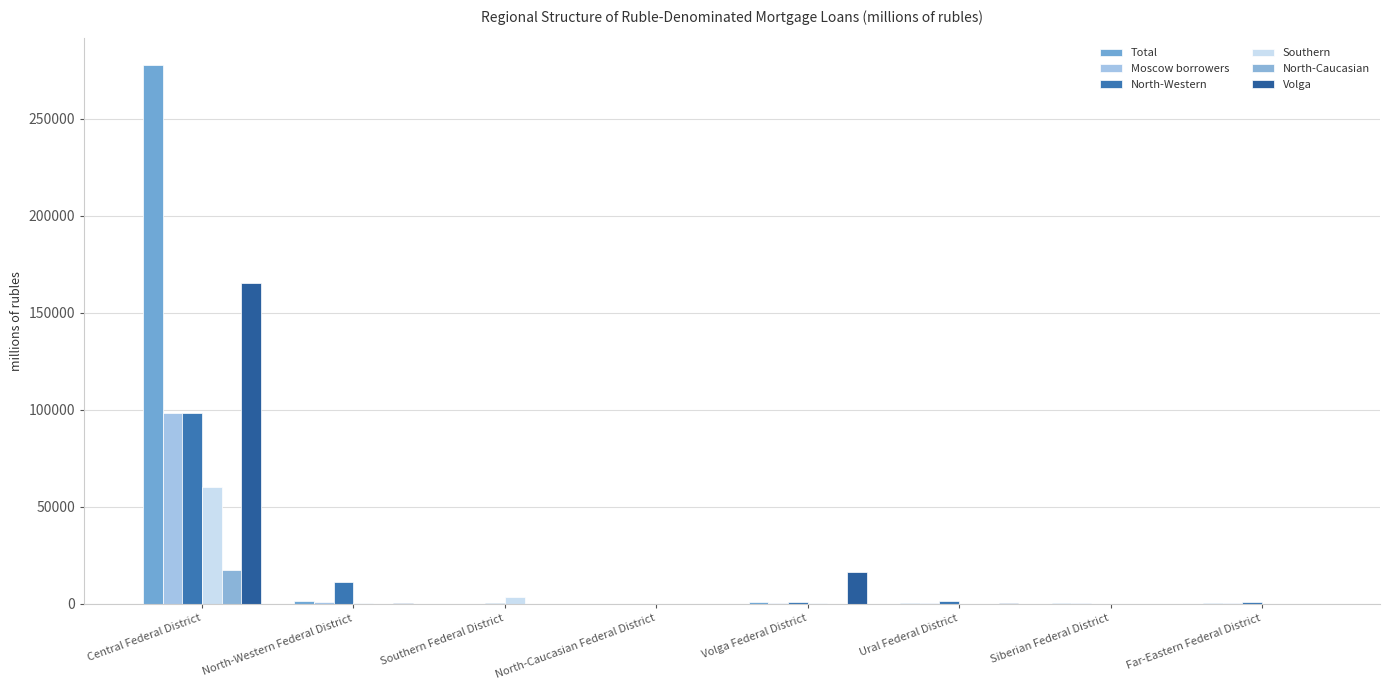

Reading right to left, extract all data points from this chart.

Total: Far-Eastern Federal District=402	Siberian Federal District=346	Ural Federal District=485	Volga Federal District=682	North-Caucasian Federal District=0	Southern Federal District=79	North-Western Federal District=1659	Central Federal District=277625
Moscow borrowers: Far-Eastern Federal District=233	Siberian Federal District=257	Ural Federal District=287	Volga Federal District=242	North-Caucasian Federal District=0	Southern Federal District=60	North-Western Federal District=740	Central Federal District=98347
North-Western: Far-Eastern Federal District=751	Siberian Federal District=95	Ural Federal District=1655	Volga Federal District=882	North-Caucasian Federal District=0	Southern Federal District=421	North-Western Federal District=11027	Central Federal District=98172
Southern: Far-Eastern Federal District=30	Siberian Federal District=82	Ural Federal District=118	Volga Federal District=258	North-Caucasian Federal District=1	Southern Federal District=3514	North-Western Federal District=207	Central Federal District=60482
North-Caucasian: Far-Eastern Federal District=46	Siberian Federal District=8	Ural Federal District=25	Volga Federal District=78	North-Caucasian Federal District=133	Southern Federal District=87	North-Western Federal District=117	Central Federal District=17409
Volga: Far-Eastern Federal District=62	Siberian Federal District=139	Ural Federal District=314	Volga Federal District=16239	North-Caucasian Federal District=0	Southern Federal District=27	North-Western Federal District=593	Central Federal District=165198